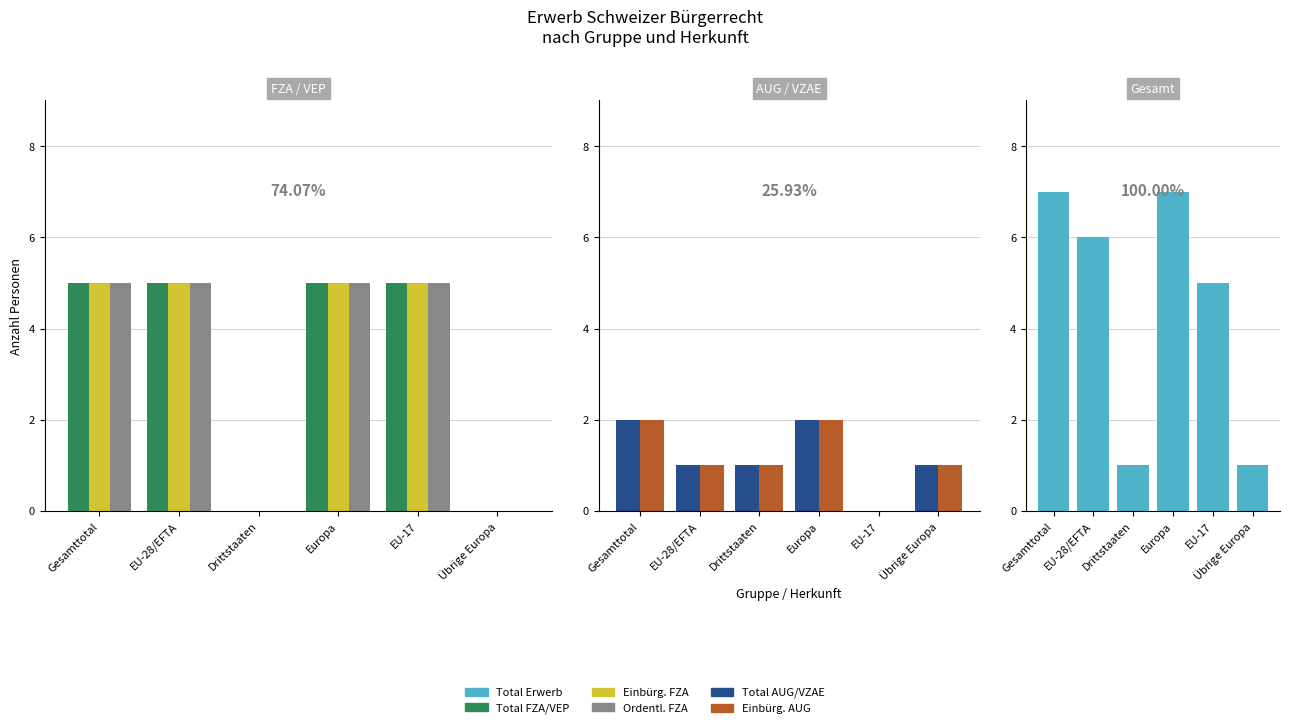

At Übrige Europa, list the series in order from largest to smallest.

Total AUG/VZAE, Einbürg. AUG, Total Erwerb, Total FZA/VEP, Einbürg. FZA, Ordentl. FZA